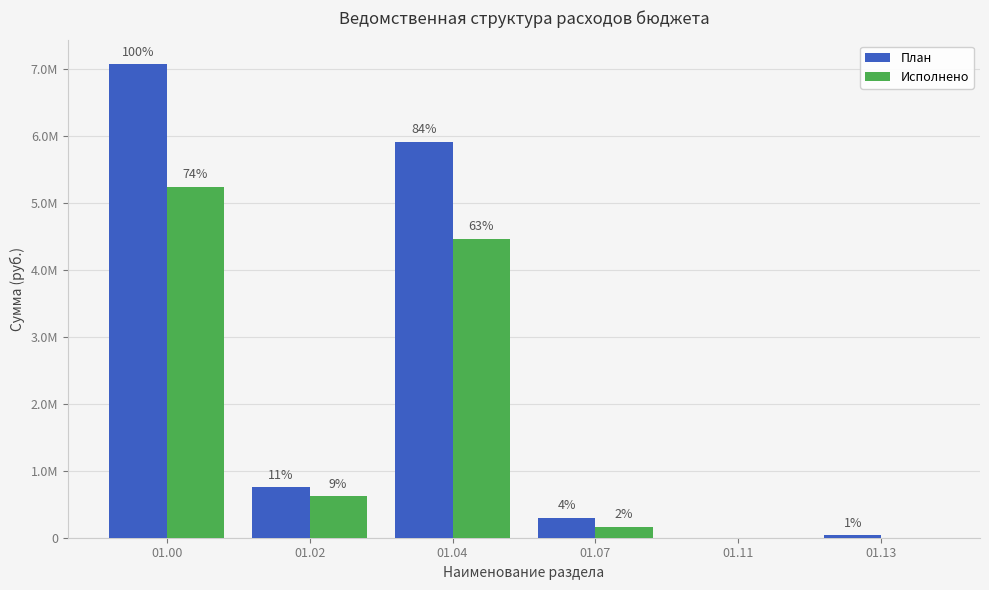

Are the bars grouped side by side (vs. stacked)?

Yes